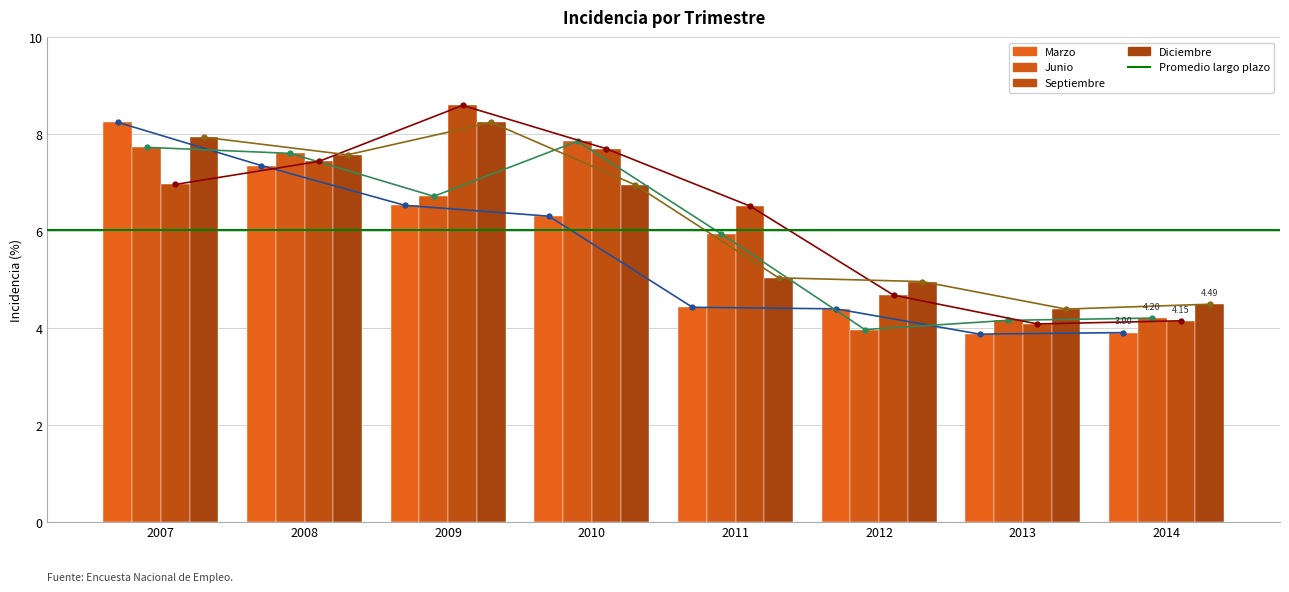

What is the difference between the Septiembre values at 2009 and 2014?

4.4